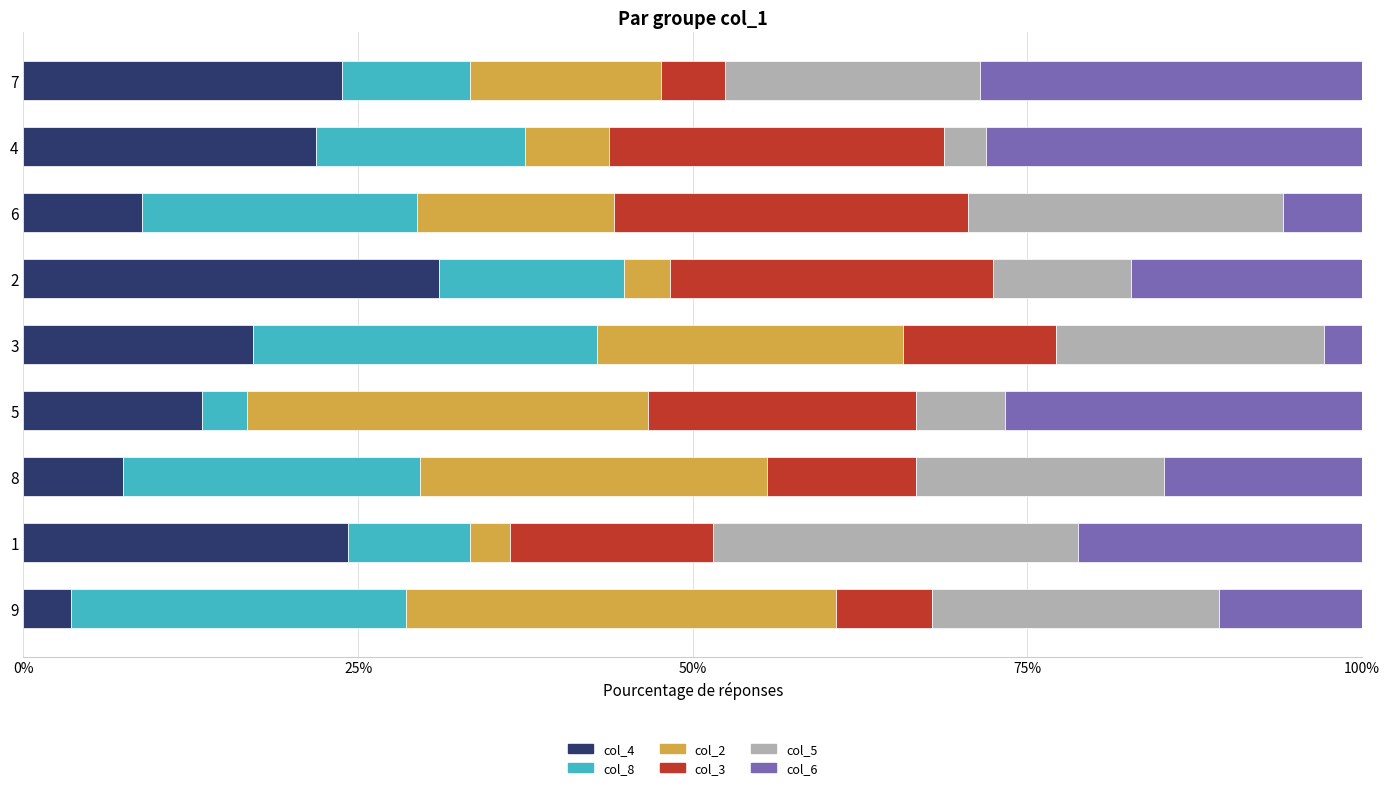

Is it true that col_4 equals 21.9 at 4?

True